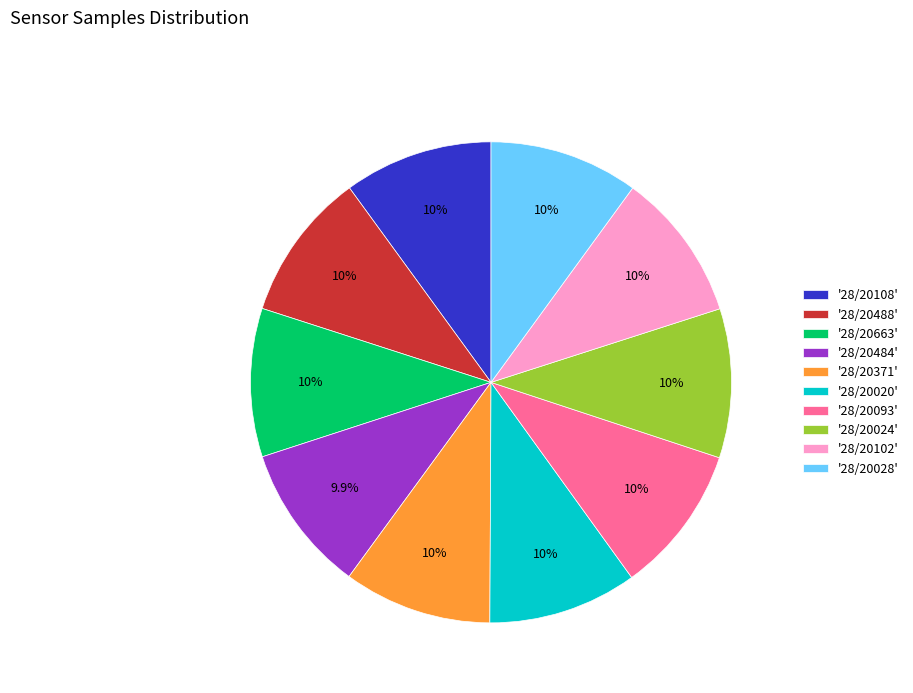

Count the number of slices in the pie.

10